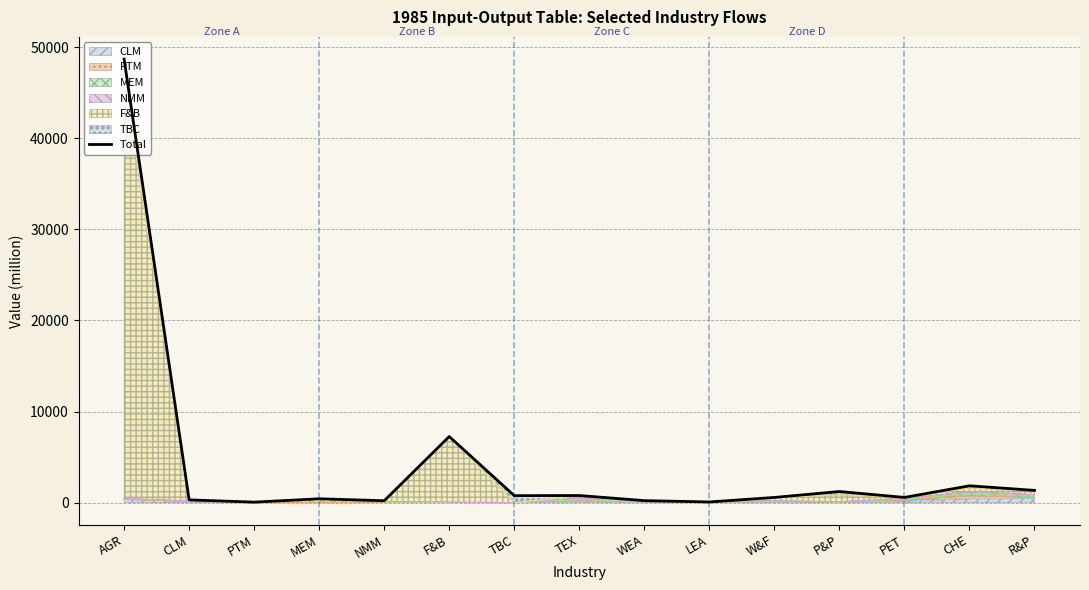

The chart shows a value of 783.0 at TEX. True or false?

True